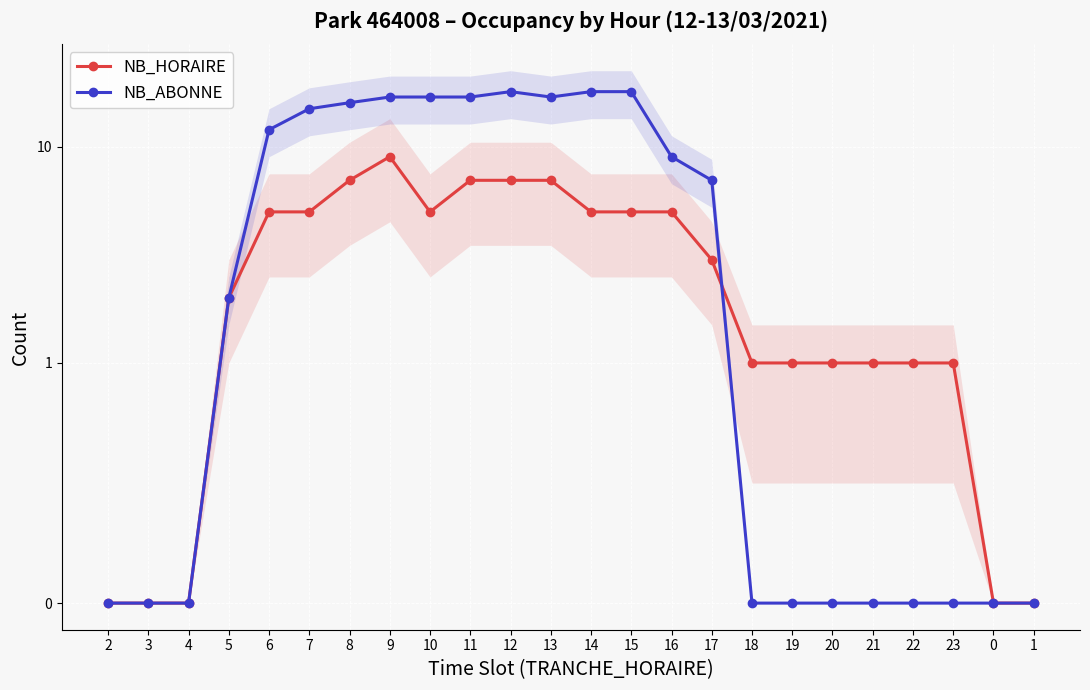

How many distinct data groups are displayed?

2